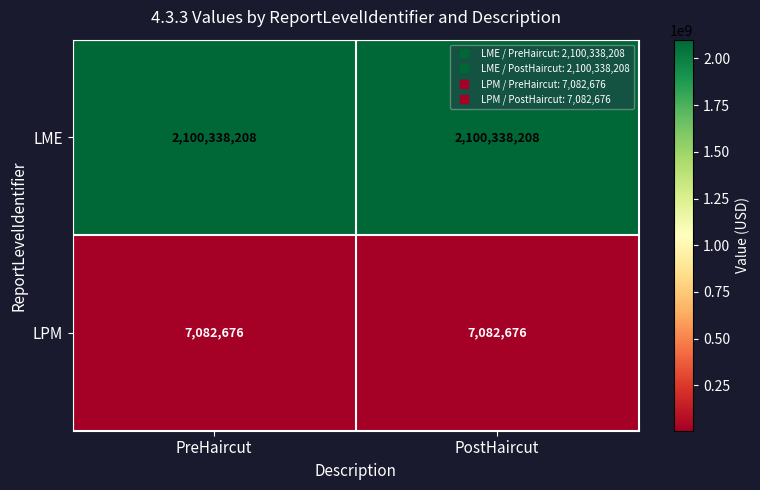

What is the spread (max minus min) of values at PreHaircut?

2093255532